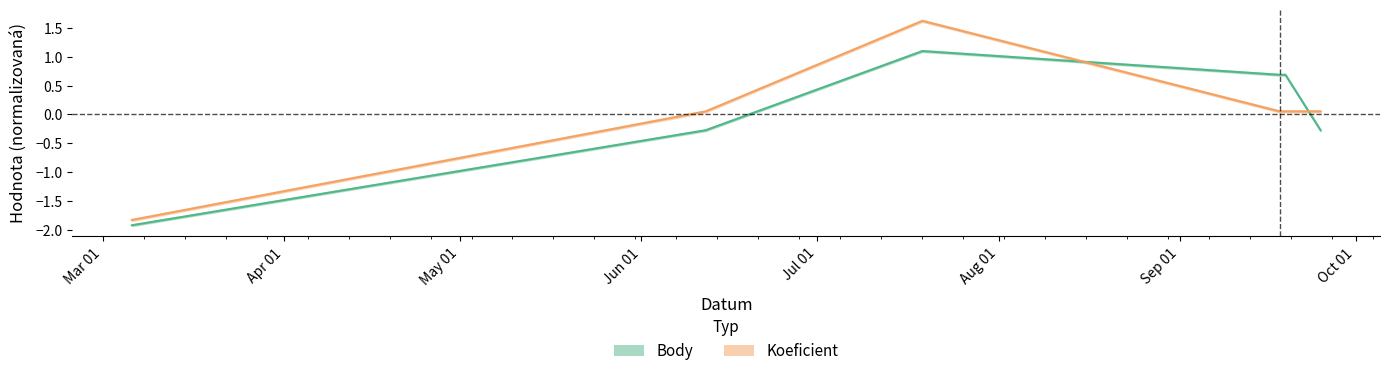

Is this an area chart (filled region under the line)?

No